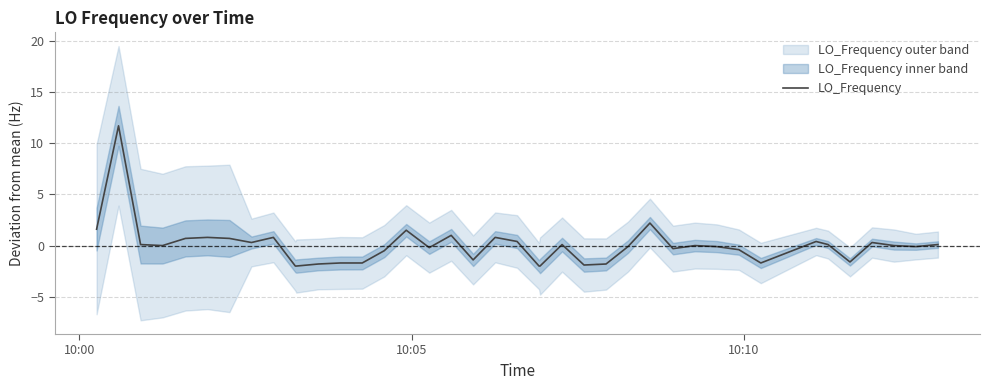

What is the maximum value for LO_Frequency?

11.7